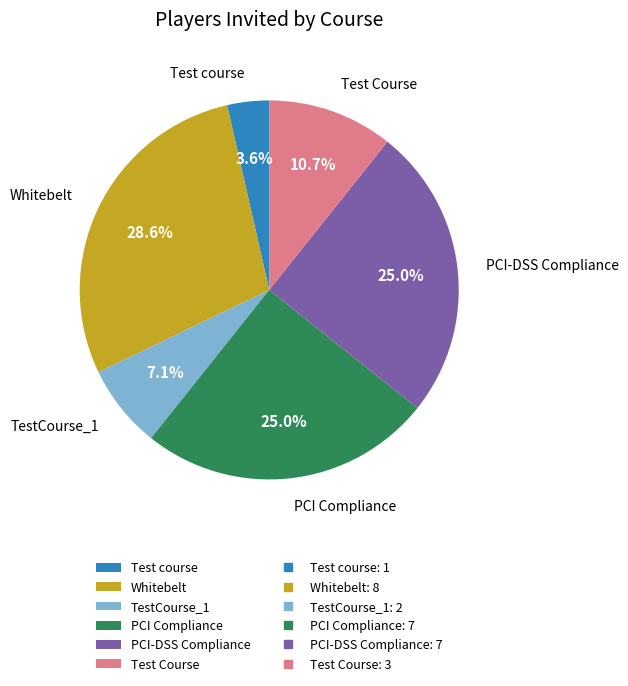

Does PCI Compliance represent more than half of the total?

No